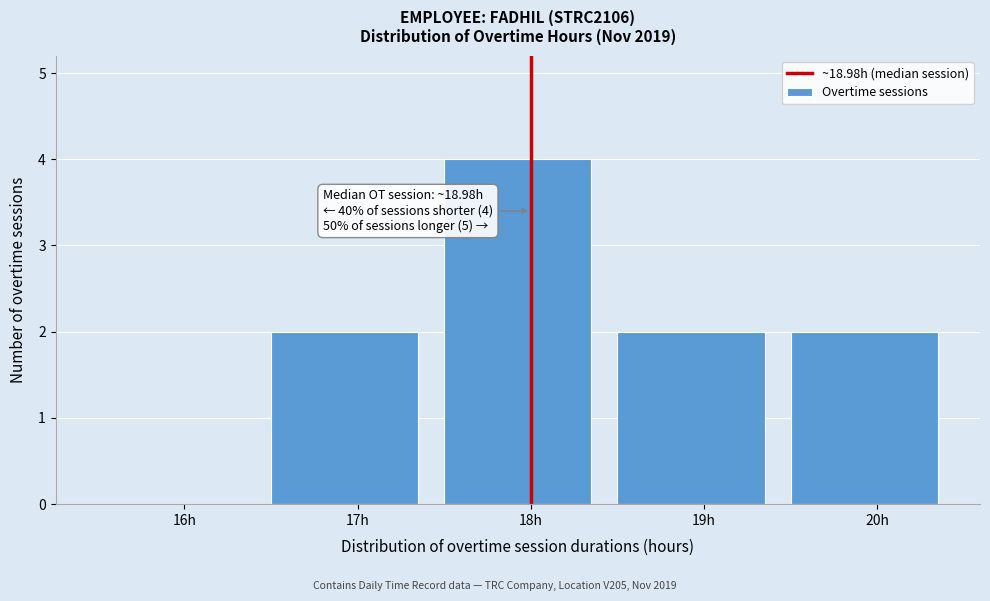

Reading left to right, what are all the values shown in this chart?

16h=0	17h=2	18h=4	19h=2	20h=2